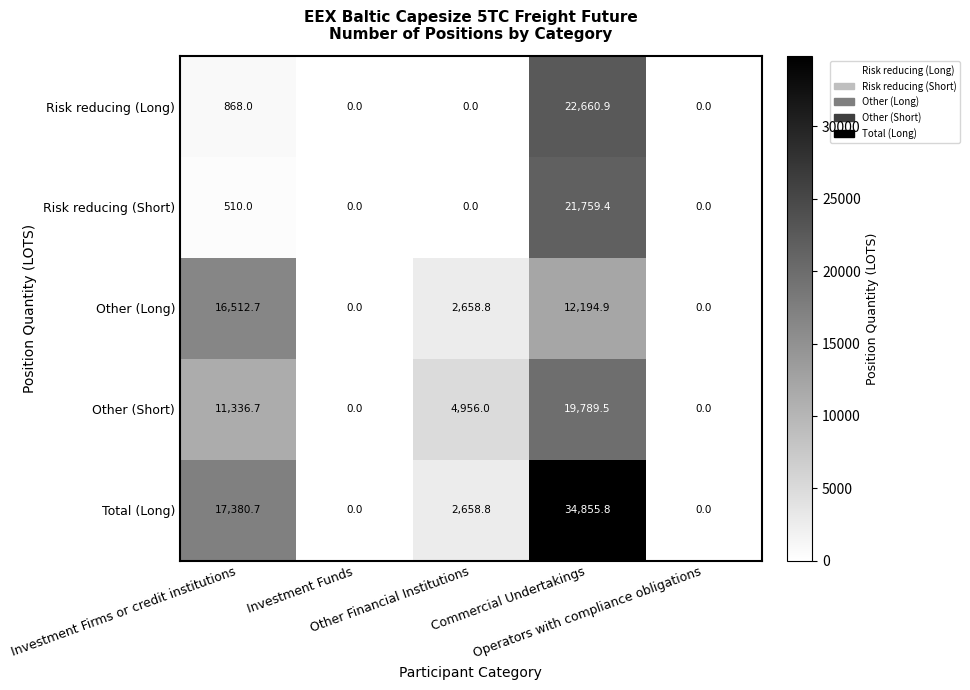

Which series has the largest total across all categories?

Total (Long)